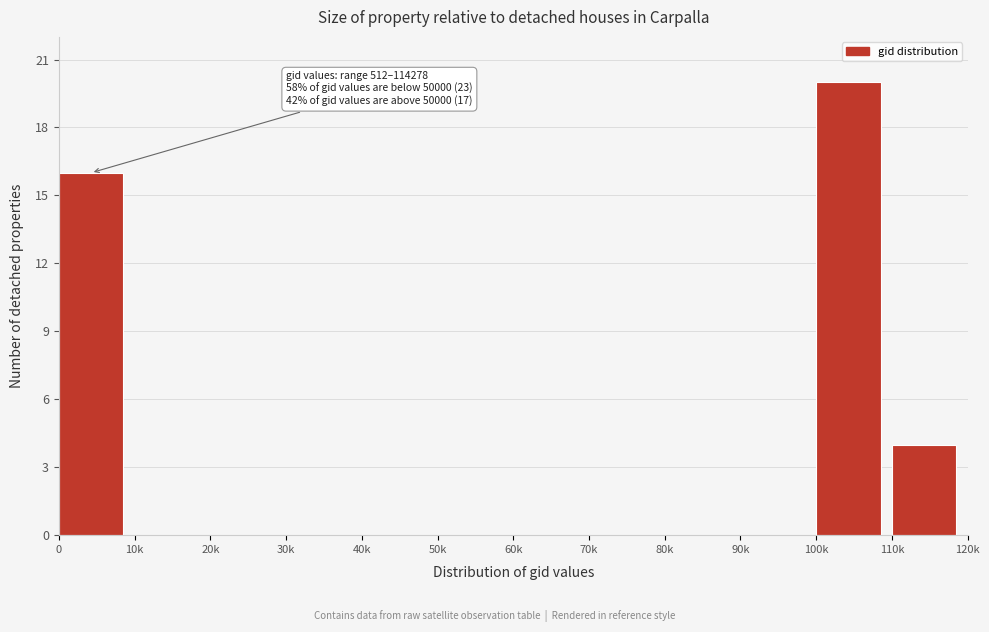

Reading left to right, extract all data points from this chart.

0=16	10k=0	20k=0	30k=0	40k=0	50k=0	60k=0	70k=0	80k=0	90k=0	100k=20	110k=4